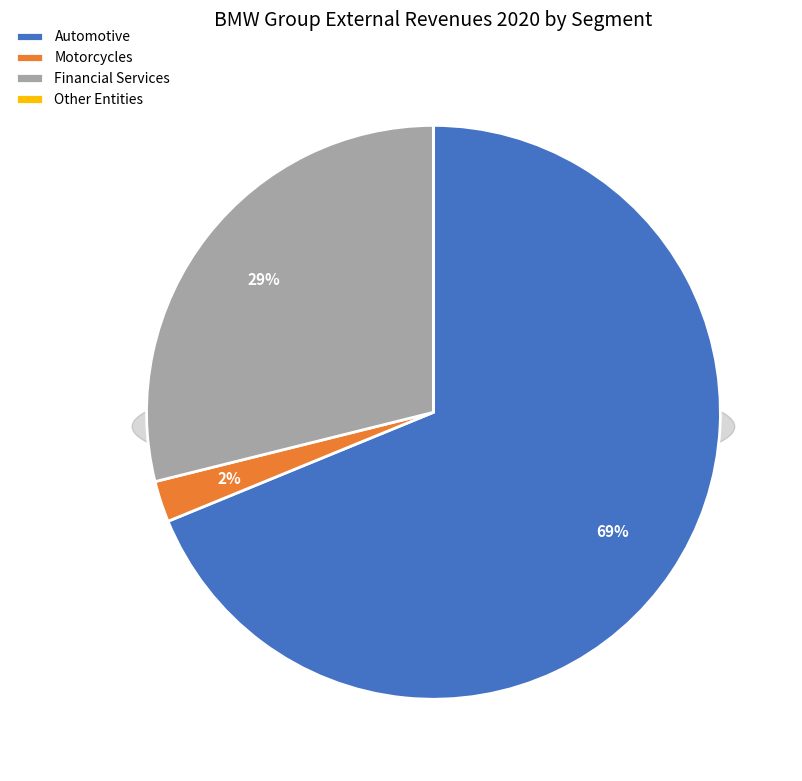

The Other Entities slice represents 0% of the pie. True or false?

True